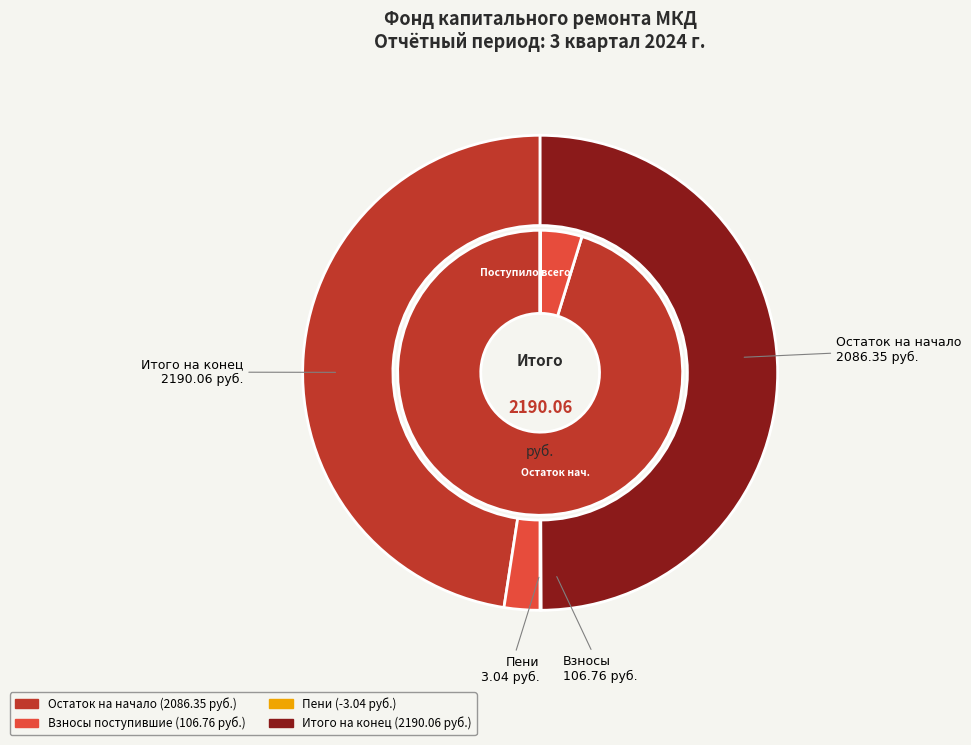

How many slices are in this pie chart?

4